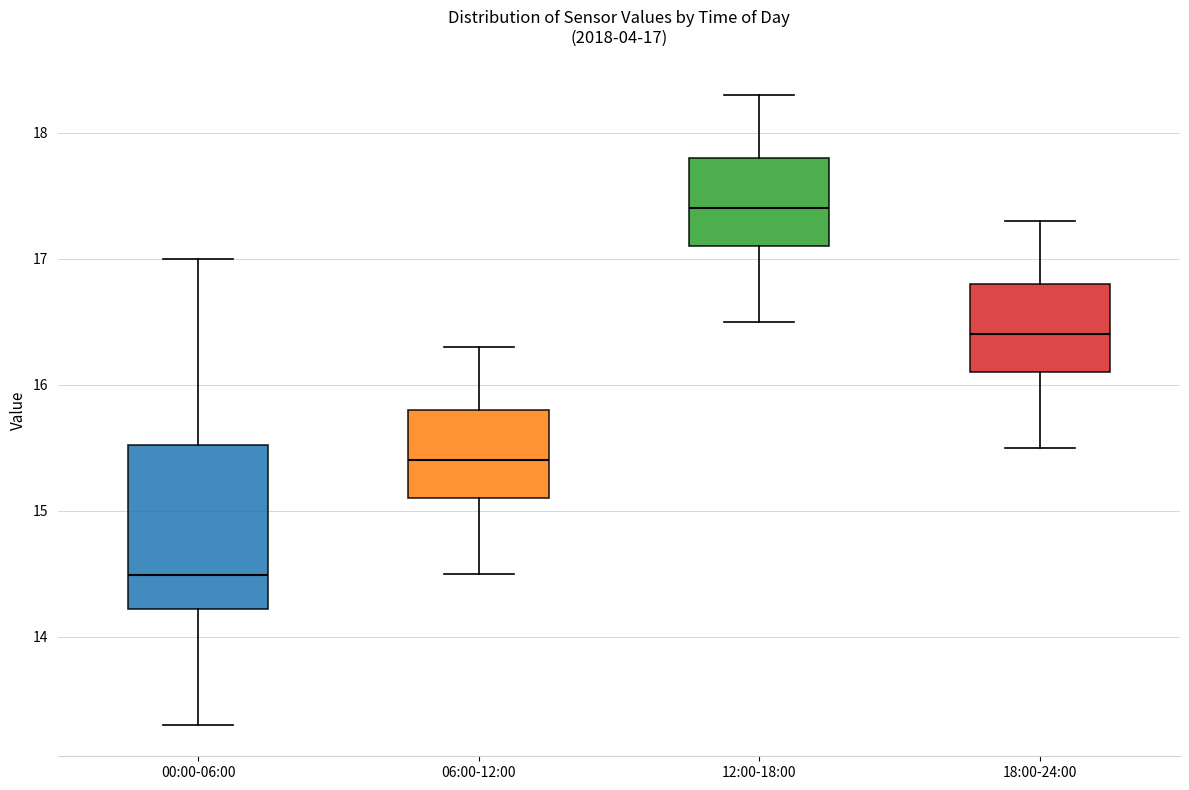

Which box has the highest median line?

12:00-18:00